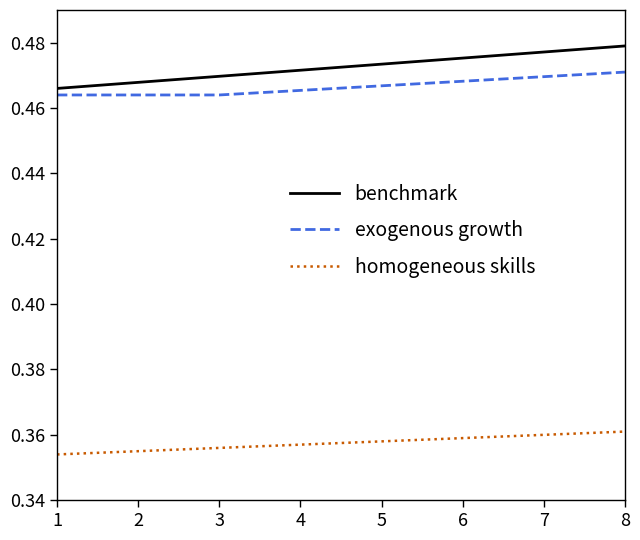

At 5, list the series in order from largest to smallest.

benchmark, exogenous growth, homogeneous skills